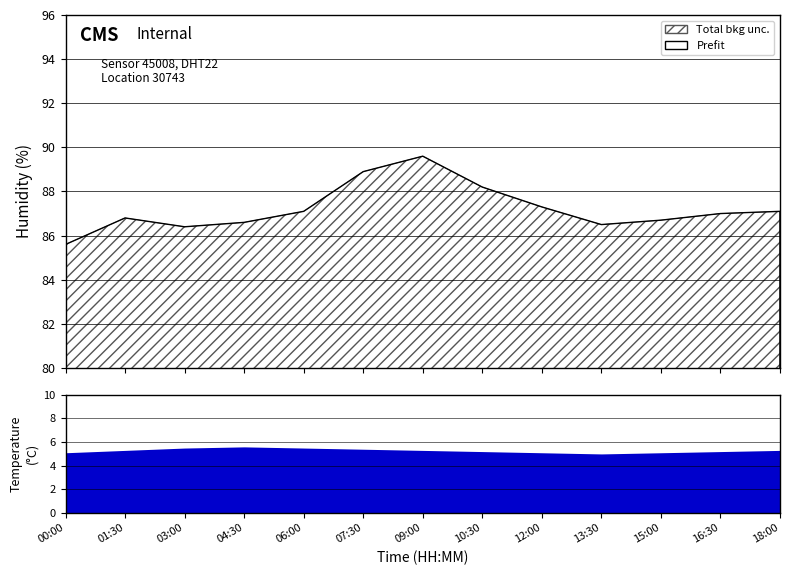

What position from the right is 12:00?

5